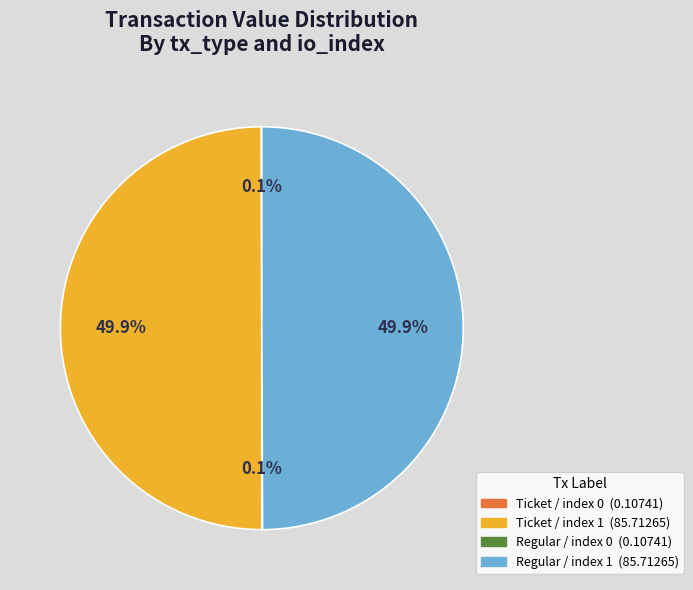

How much of the chart is everything except Regular / index 1?

50.1%